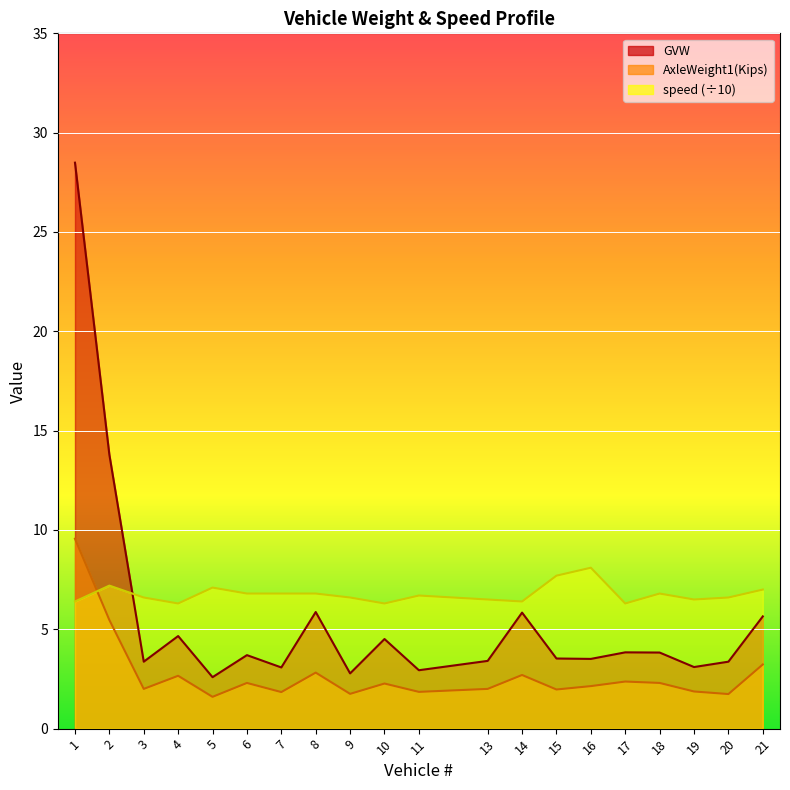

What is the sum of the AxleWeight1(Kips) values at 1 and 3?

11.6